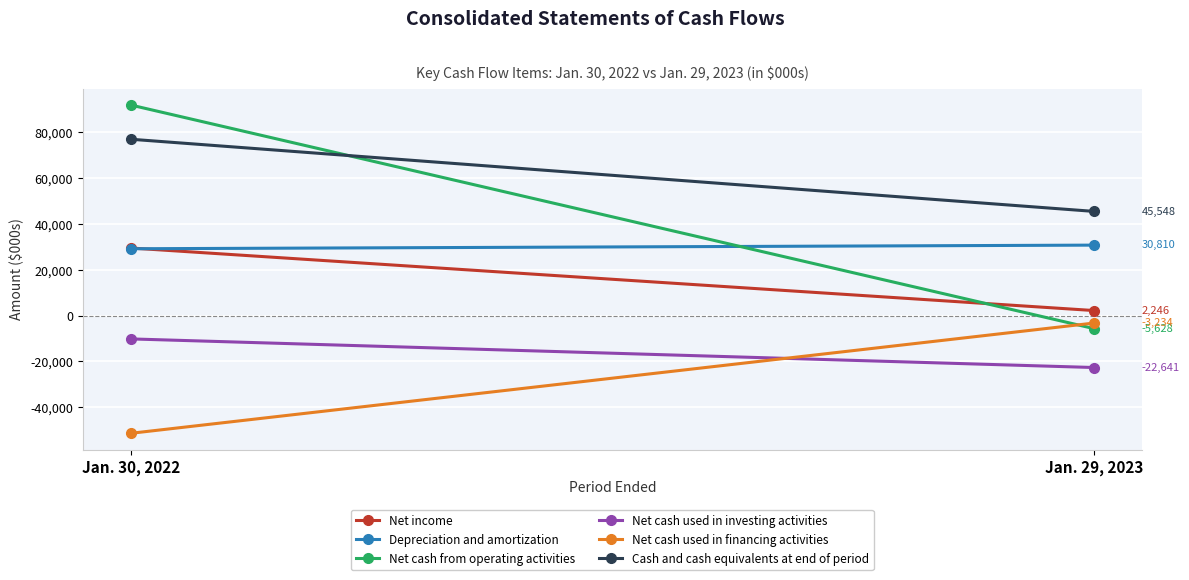

What is the approximate value of Net income at Jan. 30, 2022?

29550